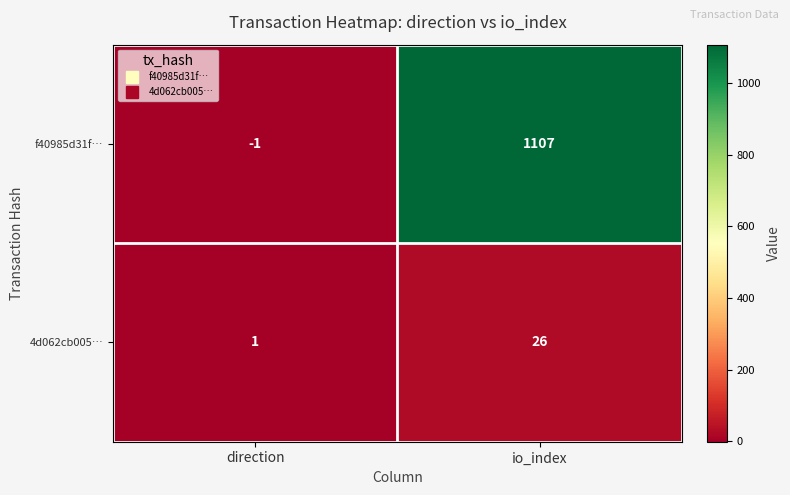

At how many categories does at least one series exceed 836?

1